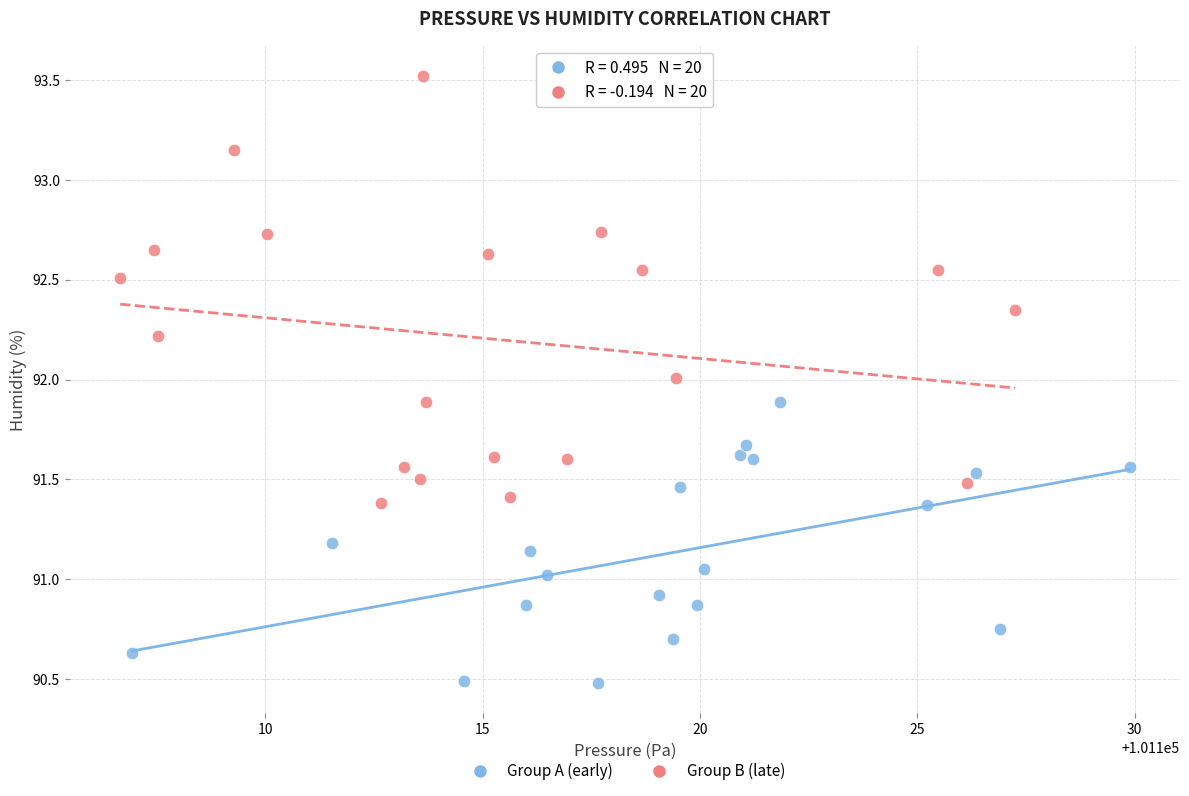

Which series reaches the minimum Y coordinate?

Group A (early)